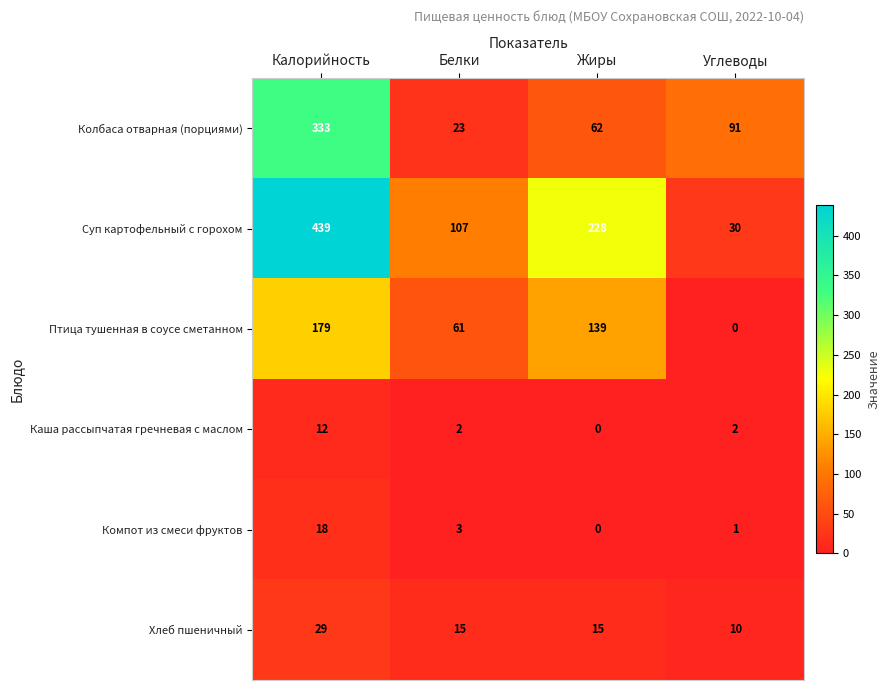

What is the difference between the maximum and minimum values in the Колбаса отварная (порциями) series?

310